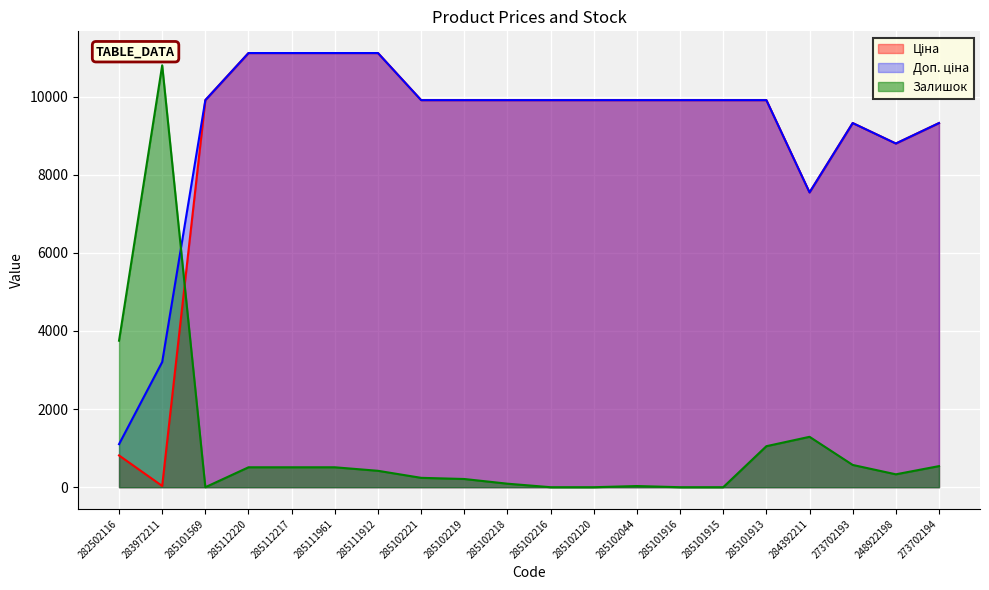

What is the value of the Ціна point at the 9th from the left?

9908.5